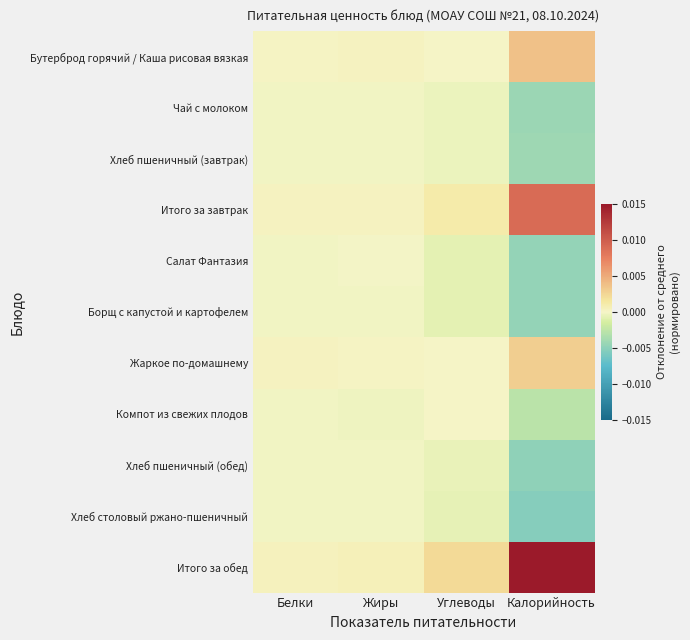

At how many categories does at least one series exceed 0?

4